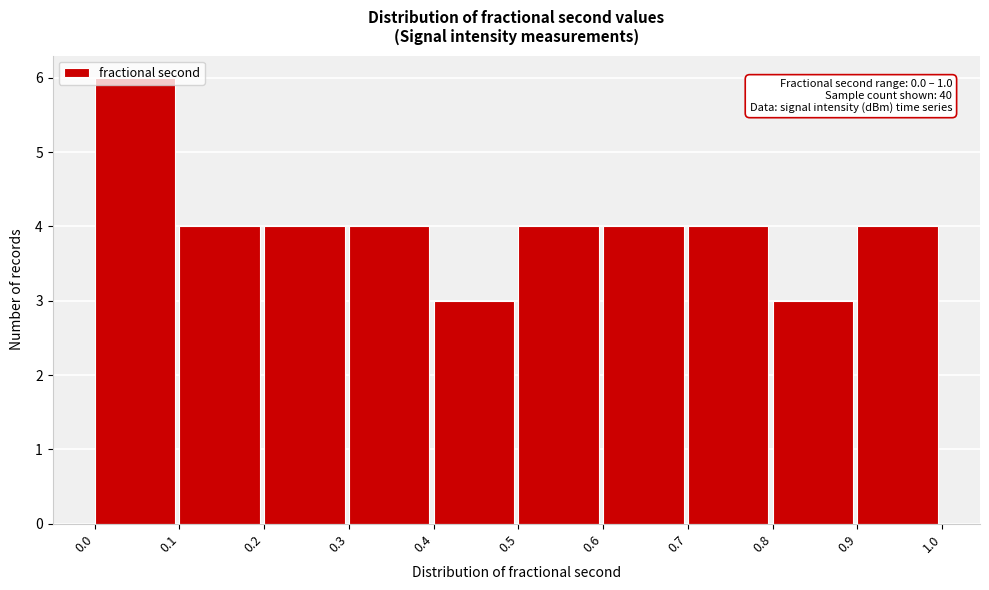

Which range on the x-axis has the tallest bar?

0.0 to 0.1